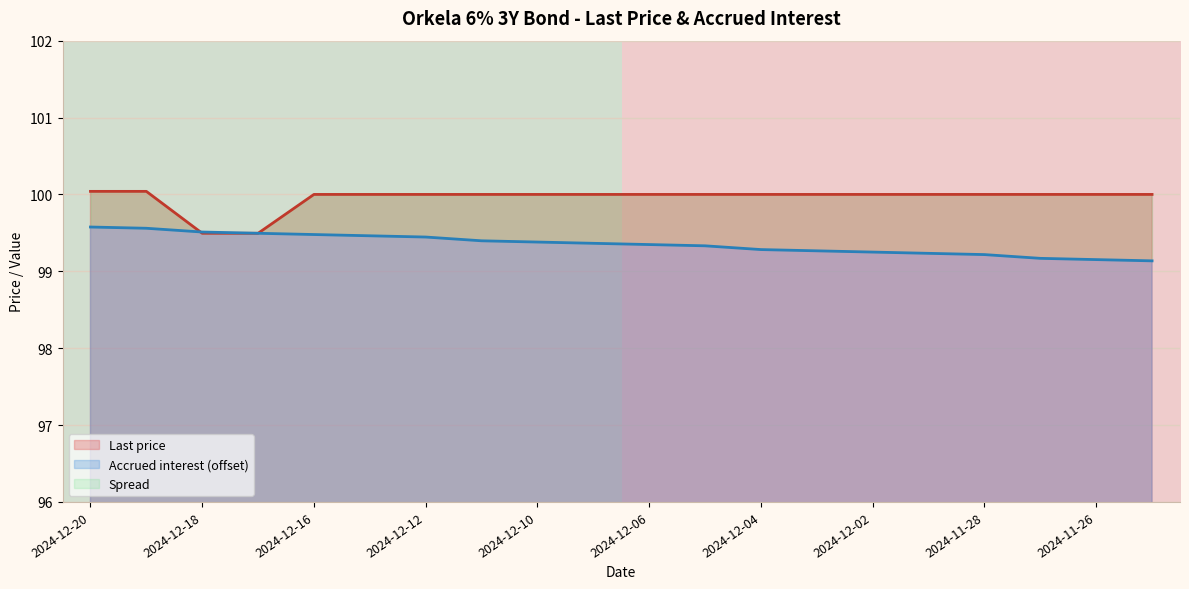

True or false: Last price has a value of 99.5 at 2024-12-18.

True